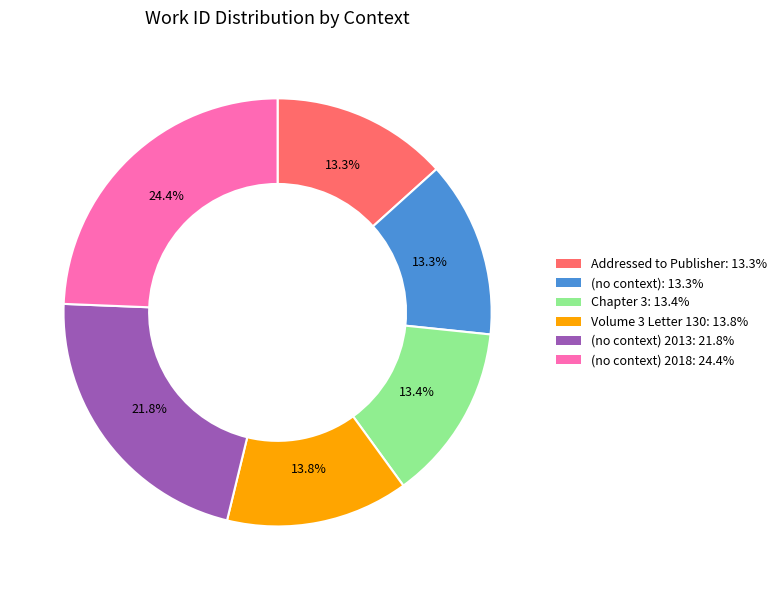

Is there a majority slice in this chart?

No